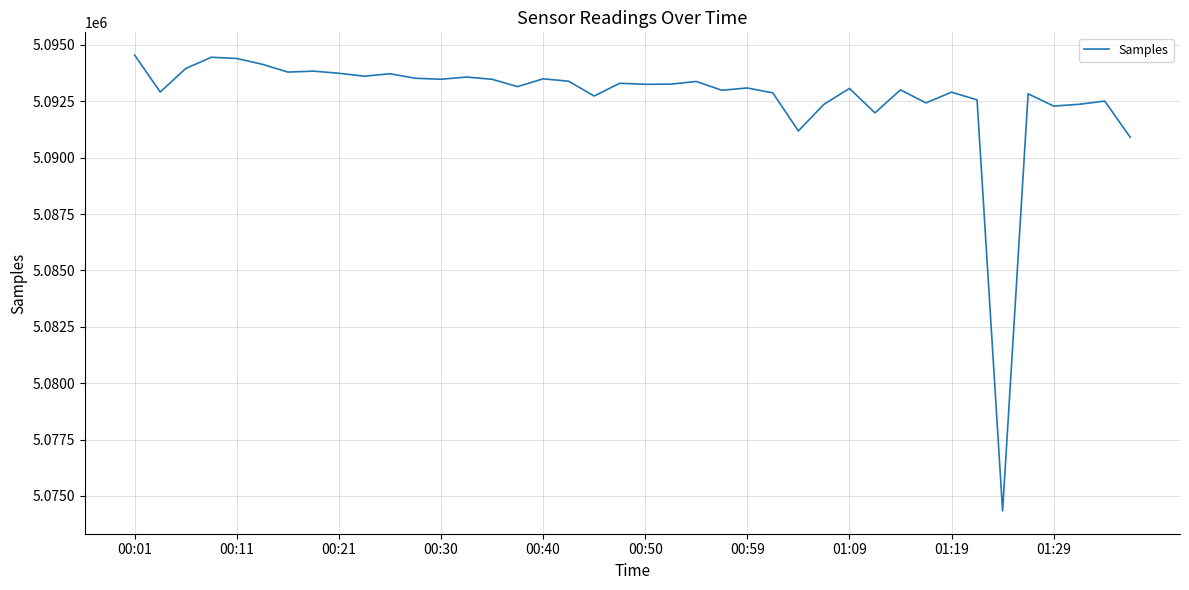

What is the minimum value shown in the chart?

5074335